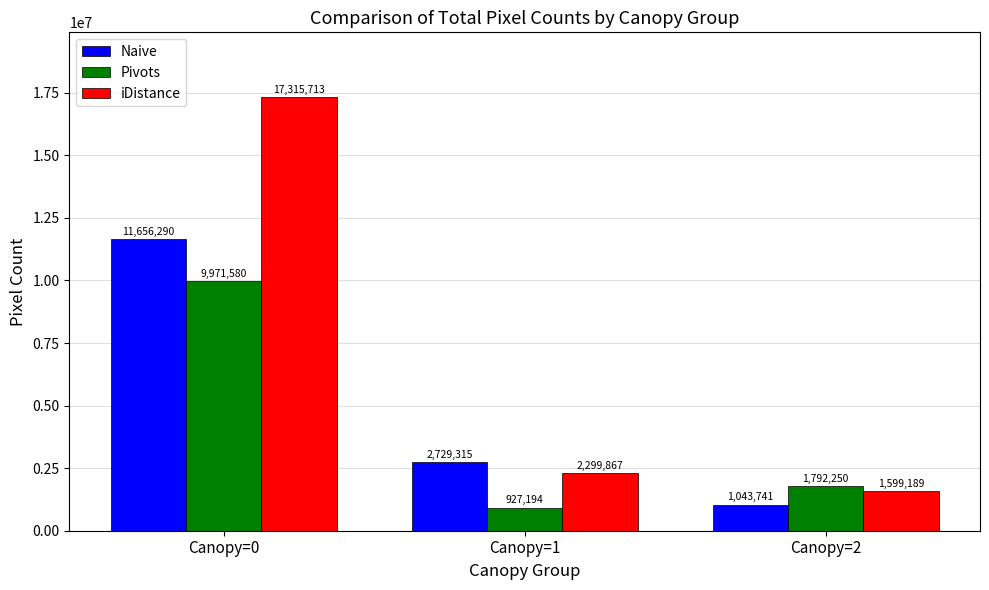

What is the spread (max minus min) of values at Canopy=2?

748509